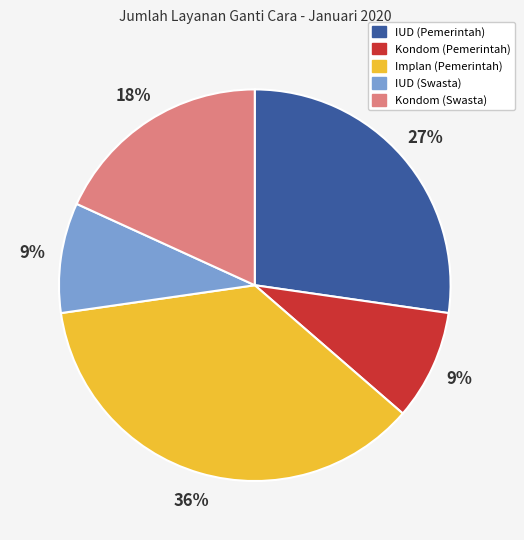

To the nearest percent, what percentage of the pie is Kondom (Swasta)?

18%